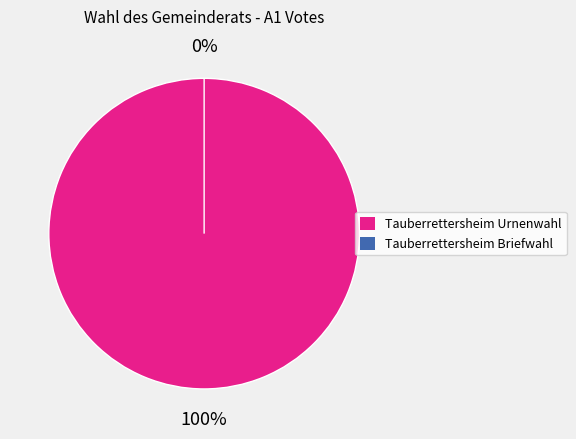

To the nearest percent, what is the combined percentage of Tauberrettersheim Urnenwahl and Tauberrettersheim Briefwahl?

100%